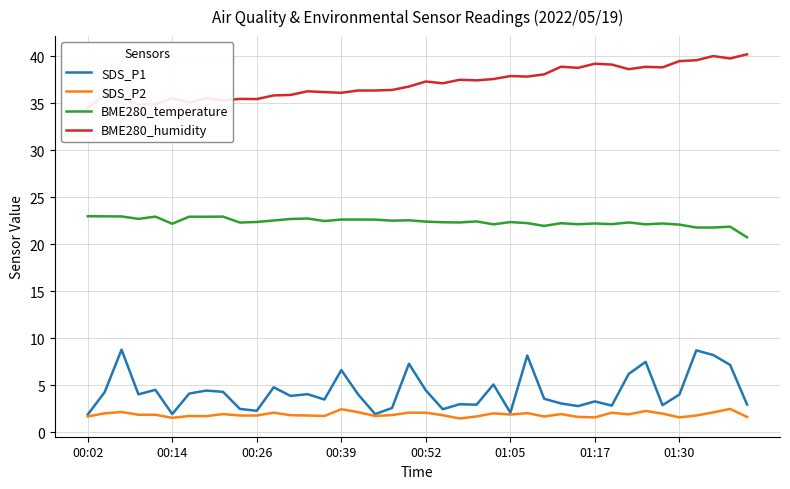

What is the maximum value for SDS_P1?

8.8